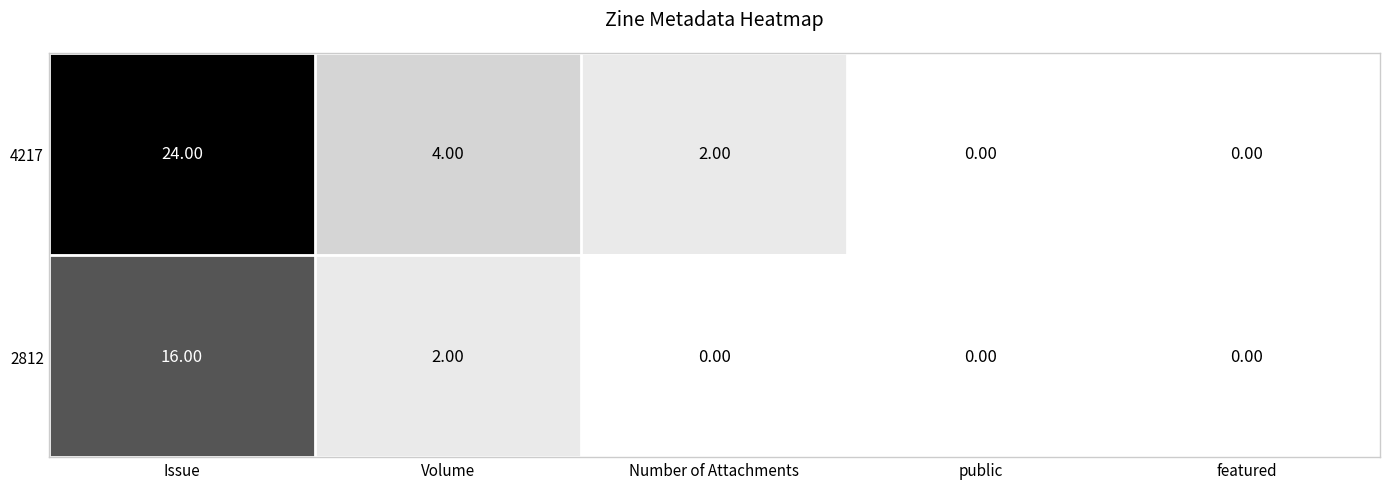

Where does the 4217 series first go above 2?

Issue